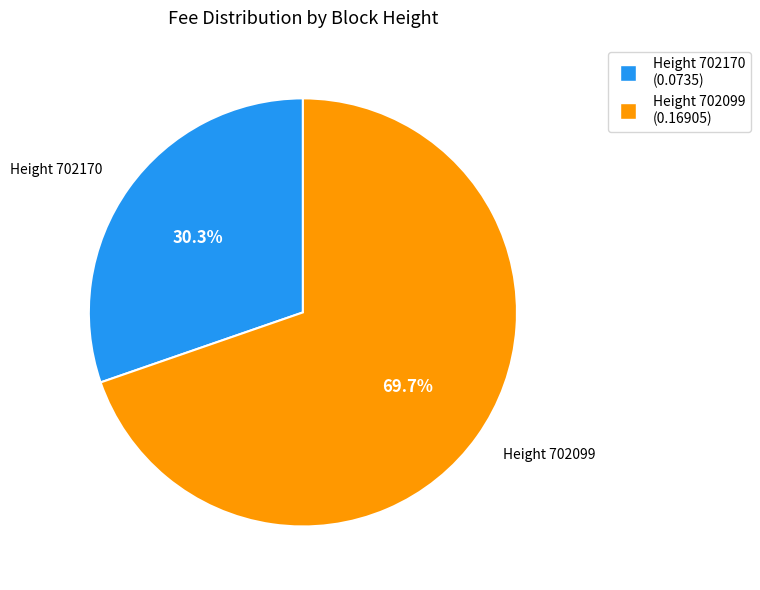

Does any single category account for the majority?

Yes